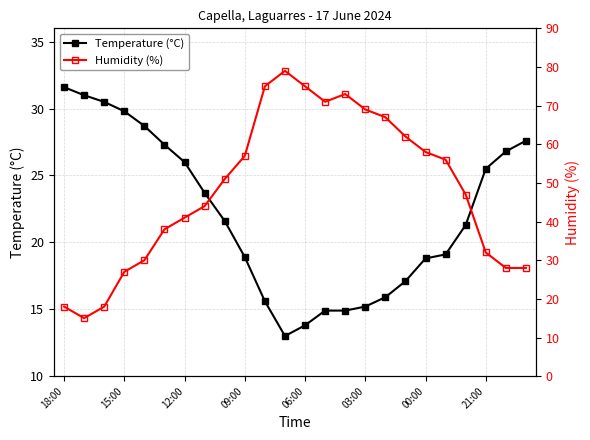

True or false: Temperature (°C) has a value of 6.3 at 15:00.

False